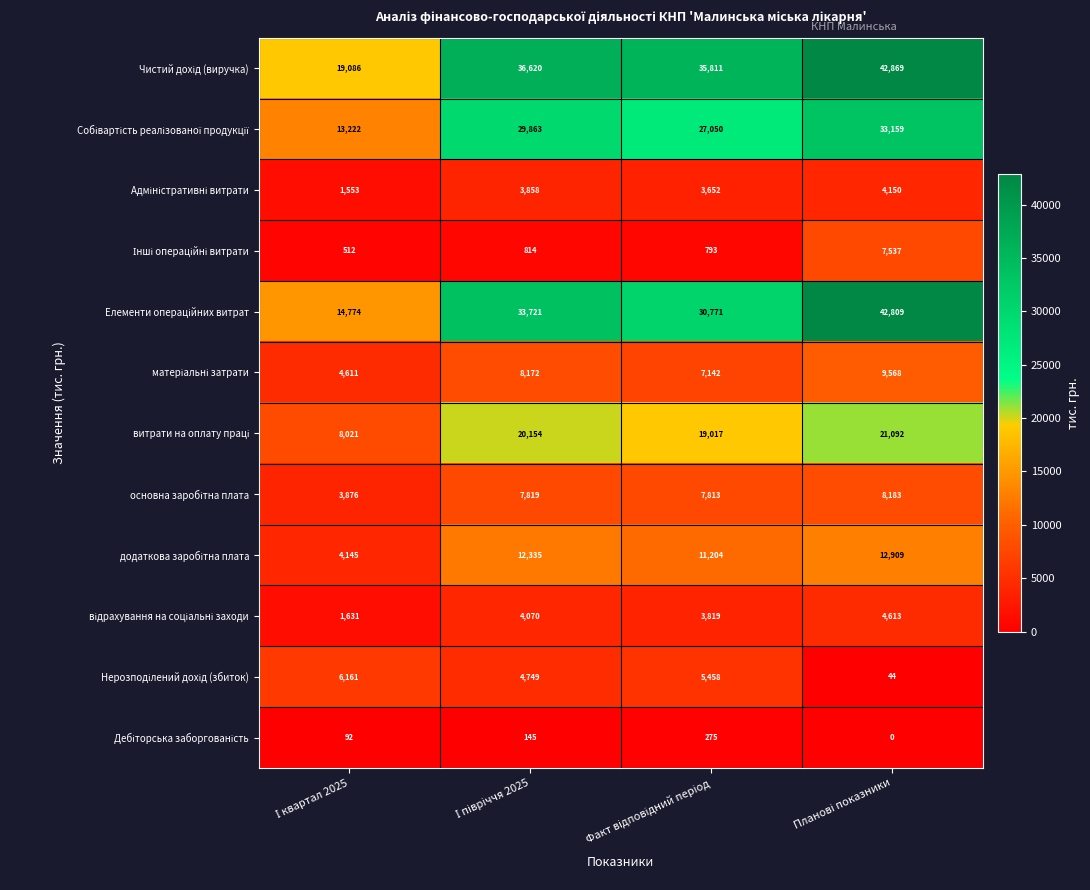

What is the maximum value shown in the chart?

42869